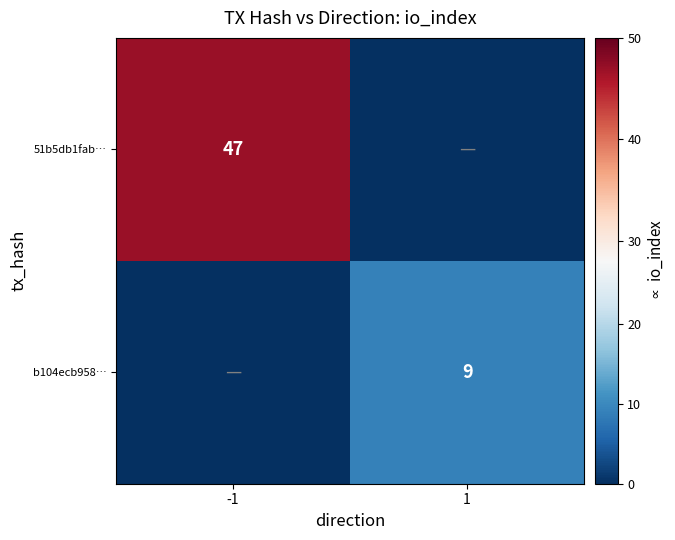

How many data points does each series have?

2